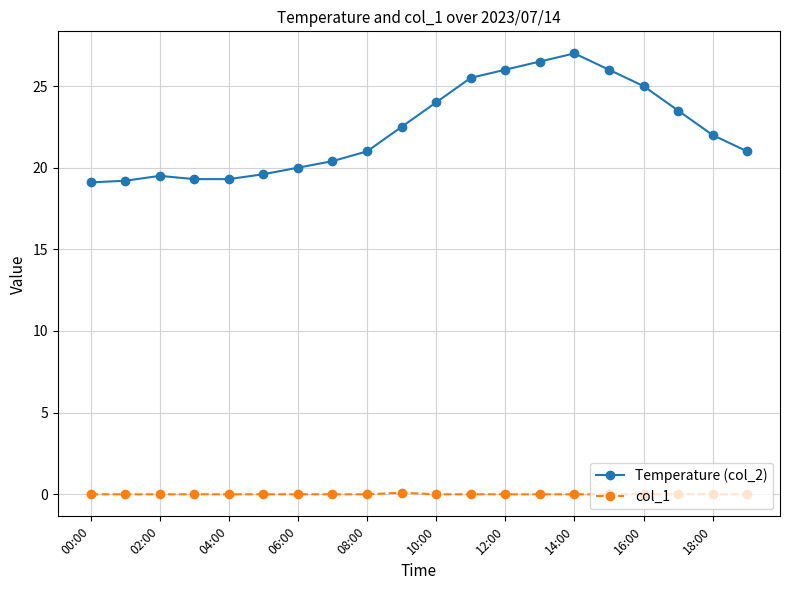

Rank the series by their average value, from highest to lowest.

Temperature (col_2), col_1